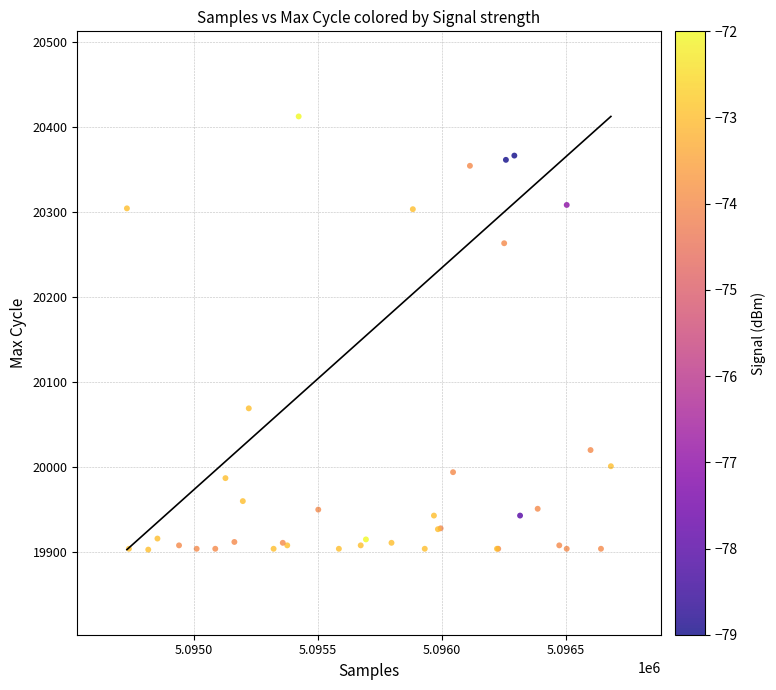

What Y value in the scatter plot is closest to 20157?

20069